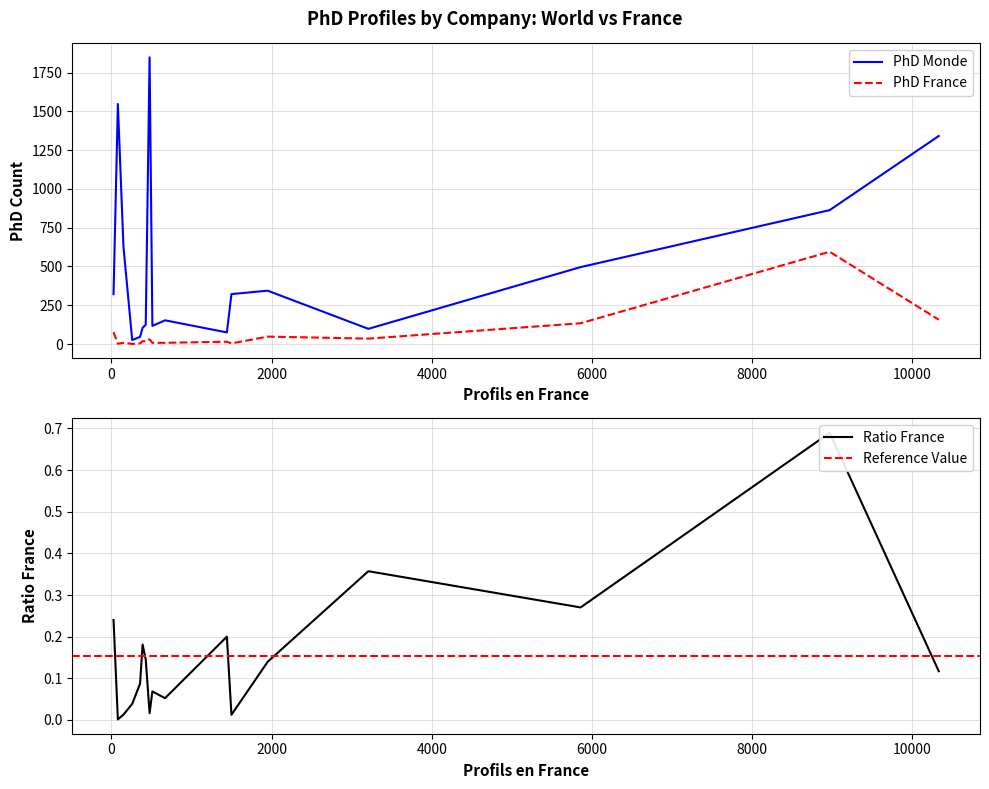

Reading left to right, what are all the values shown in this chart?

PhD Monde: StMicroelectronics=863.0	GE=1341.0	ArcelorMittal=496.0	NXP Semiconductors=321.0	BD=344.0	Holcim=98.0	Intel Corporation=1848.0	Corning Incorporated=105.0	Arm=124.0	Infineon Technologies=626.0	Boston Scientific=153.0	Coloplast=117.0	ABB=322.0	ResMed=46.0	ASML=1547.0	Sulzer=26.0	SKF Groupe=75.0
PhD France: StMicroelectronics=595.0	GE=157.0	ArcelorMittal=134.0	NXP Semiconductors=77.0	BD=48.0	Holcim=35.0	Intel Corporation=30.0	Corning Incorporated=19.0	Arm=18.0	Infineon Technologies=8.0	Boston Scientific=8.0	Coloplast=8.0	ABB=4.0	ResMed=4.0	ASML=2.0	Sulzer=1.0	SKF Groupe=15.0
Ratio France: StMicroelectronics=0.7	GE=0.1	ArcelorMittal=0.3	NXP Semiconductors=0.2	BD=0.1	Holcim=0.4	Intel Corporation=0.0	Corning Incorporated=0.2	Arm=0.1	Infineon Technologies=0.0	Boston Scientific=0.1	Coloplast=0.1	ABB=0.0	ResMed=0.1	ASML=0.0	Sulzer=0.0	SKF Groupe=0.2